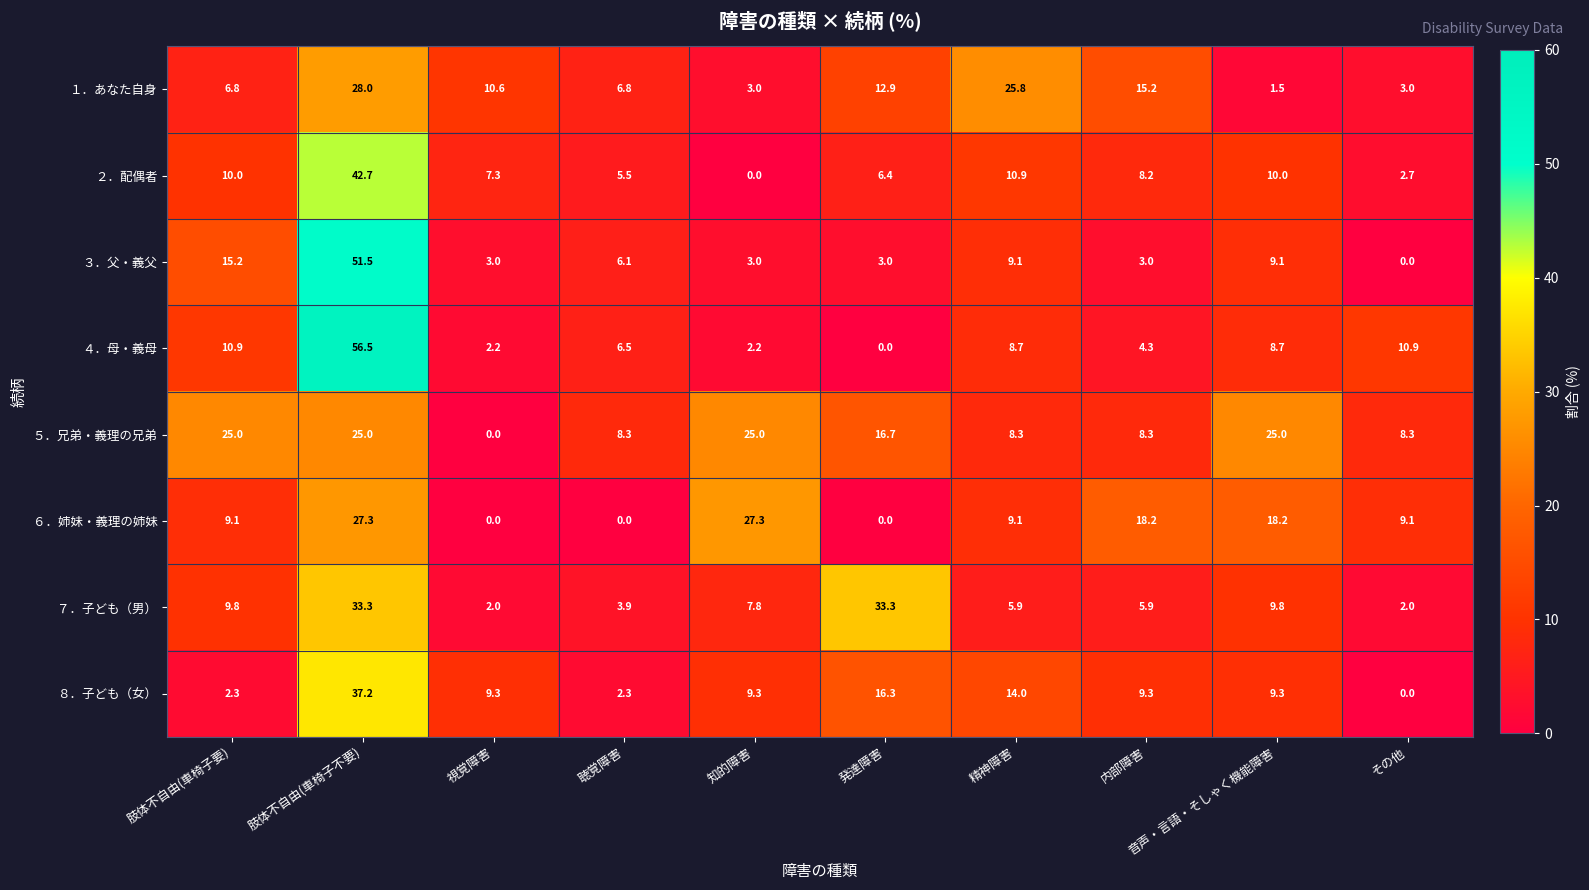

At which label does １．あなた自身 first exceed 10?

肢体不自由(車椅子不要)